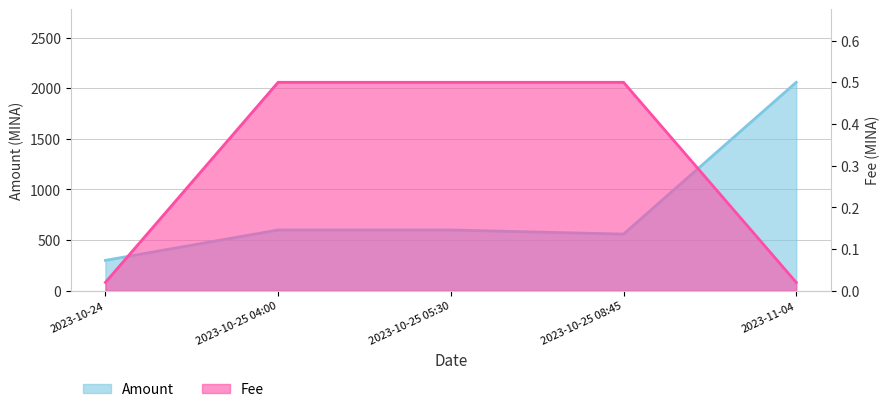

What is the lowest value of the Amount series?

300.0